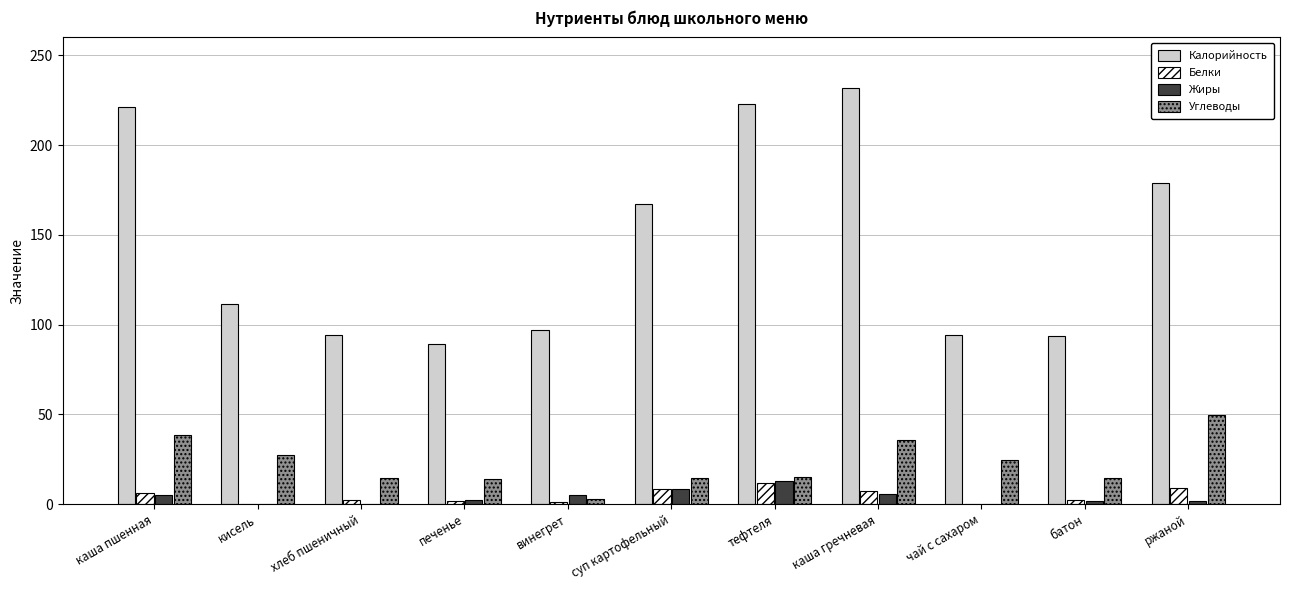

What is the total value across all series at печенье?

107.1